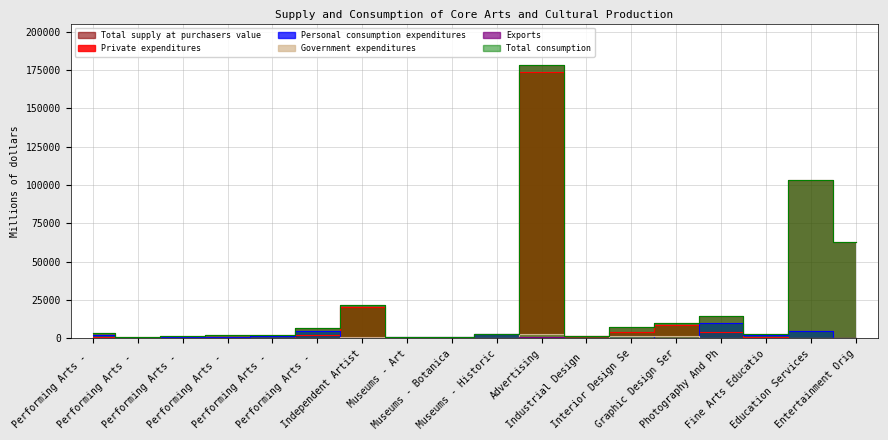

Is the value of Private expenditures at Industrial Design greater than the value of Total supply at purchasers value at Museums - Art?

Yes